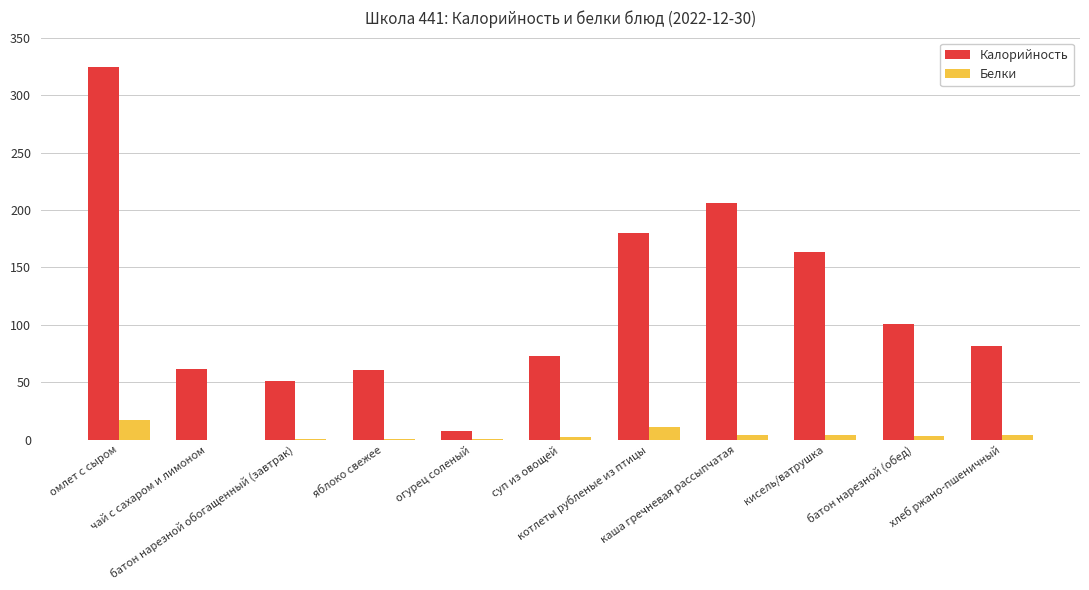

What is the maximum value for Белки?

17